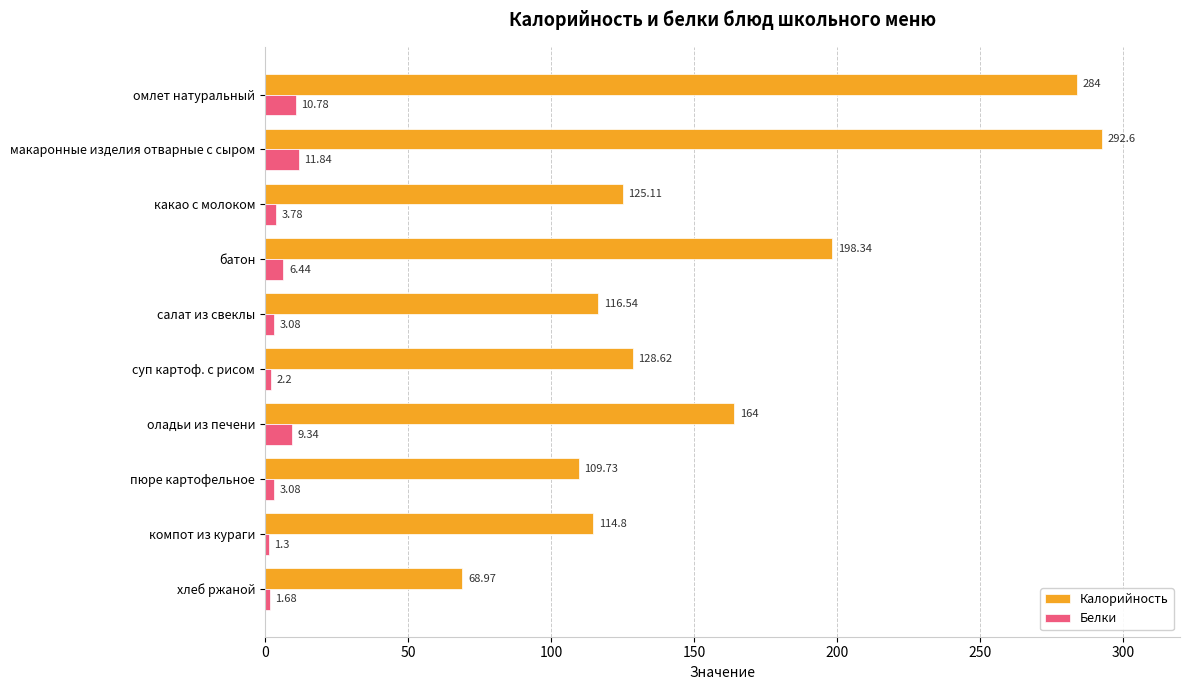

What is the difference between the highest and lowest values at омлет натуральный?

273.2